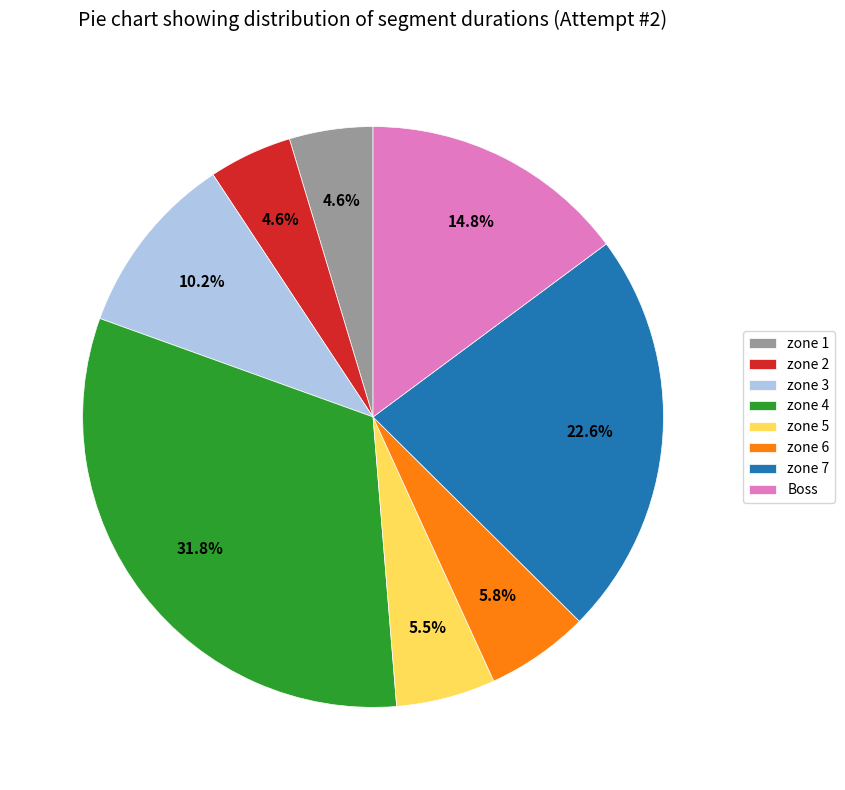

Which has a higher value, zone 7 or zone 2?

zone 7